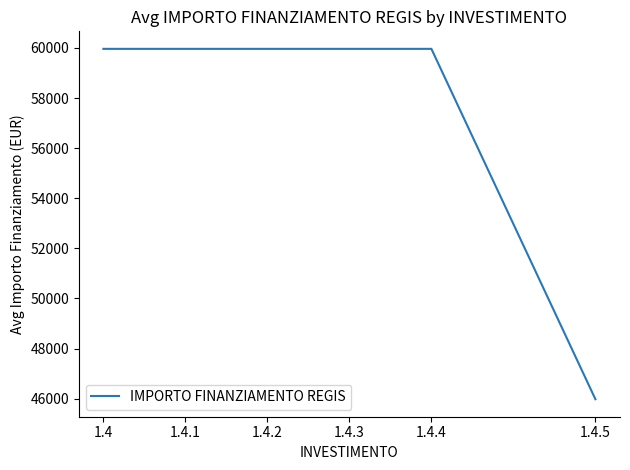

What is the difference between the values at 1.4.5 and 1.4.4?

13988.8